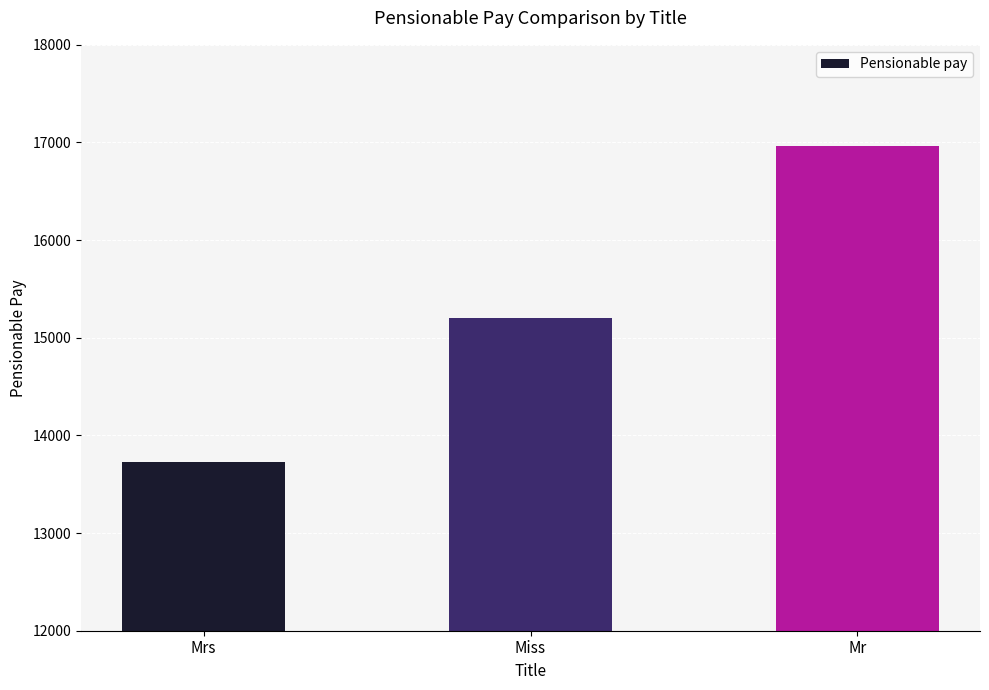

How many series are shown in this chart?

1